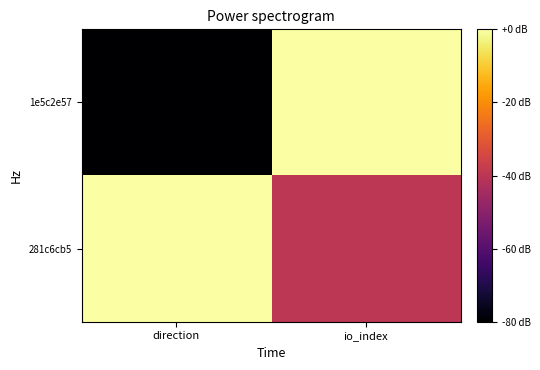

Between direction and io_index, which series saw the biggest shift?

1e5c2e57